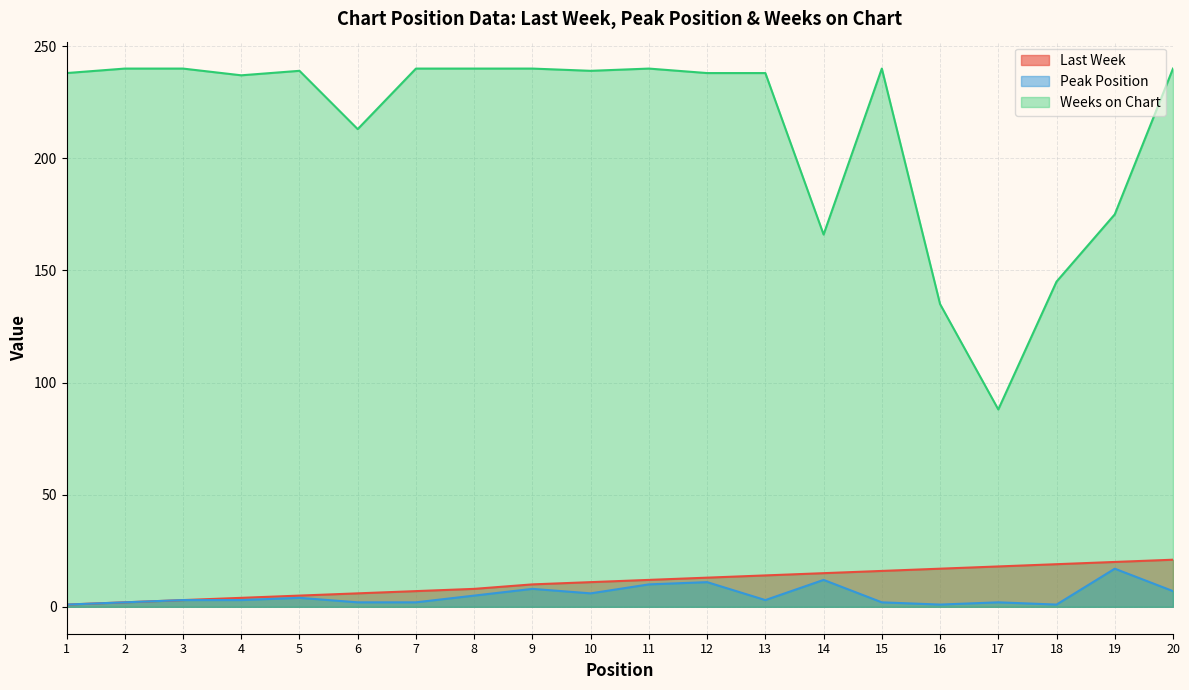

Rank the series at 4 from lowest to highest value.

Peak Position, Last Week, Weeks on Chart